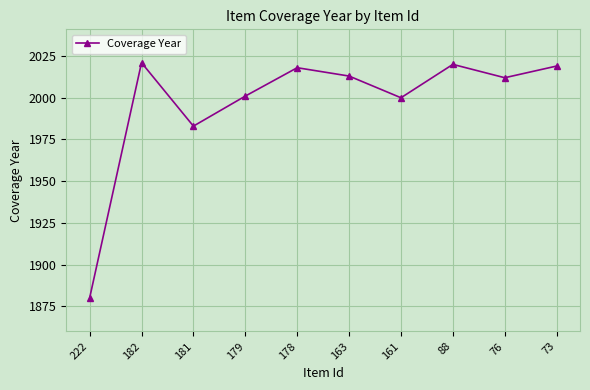

What is the ratio of the value at 181 to the value at 88?

1.0